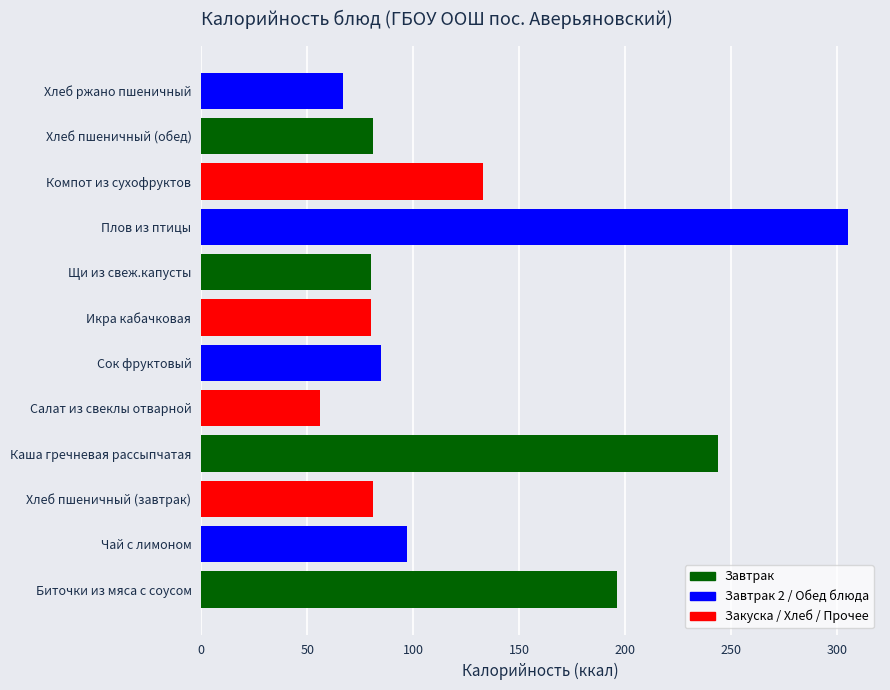

What is the sum of all values?

1505